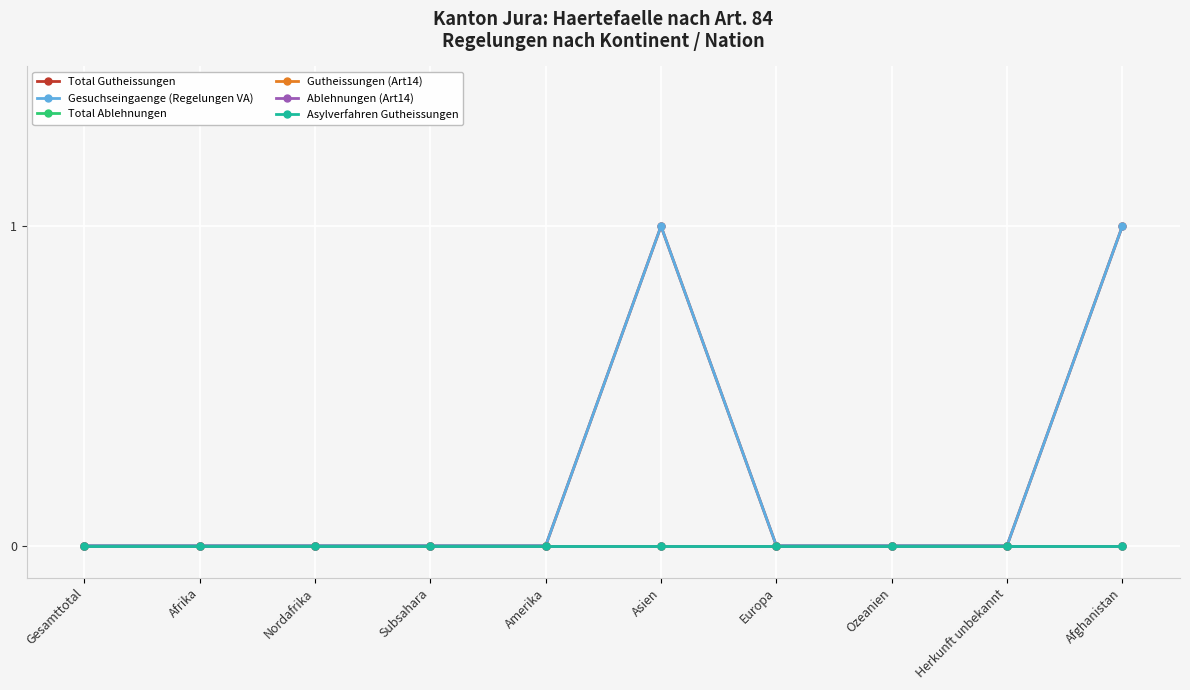

Reading left to right, extract all data points from this chart.

Total Gutheissungen: 0	0	0	0	0	1	0	0	0	1
Gesuchseingaenge (Regelungen VA): 0	0	0	0	0	1	0	0	0	1
Total Ablehnungen: 0	0	0	0	0	0	0	0	0	0
Gutheissungen (Art14): 0	0	0	0	0	0	0	0	0	0
Ablehnungen (Art14): 0	0	0	0	0	0	0	0	0	0
Asylverfahren Gutheissungen: 0	0	0	0	0	0	0	0	0	0